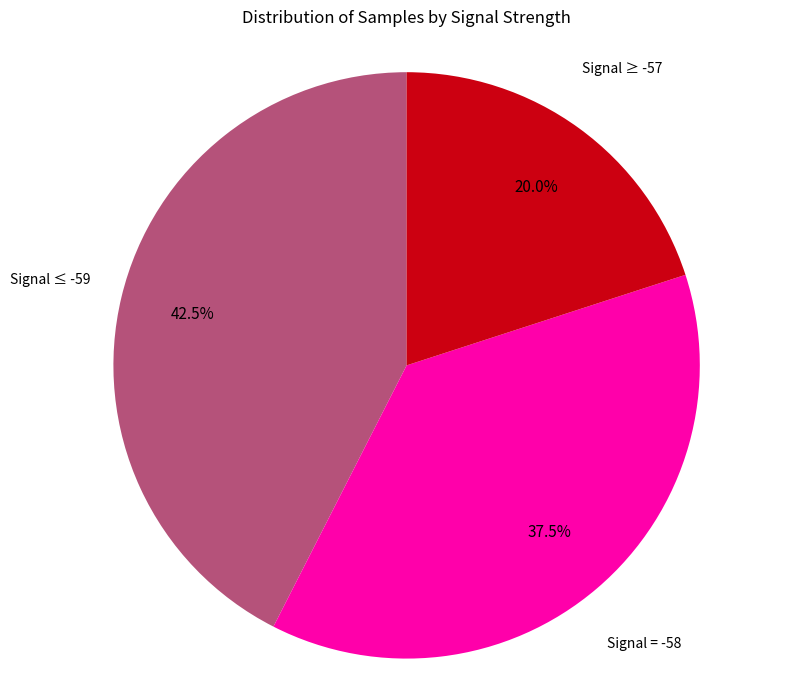

Is there any slice that represents more than half of the pie?

No